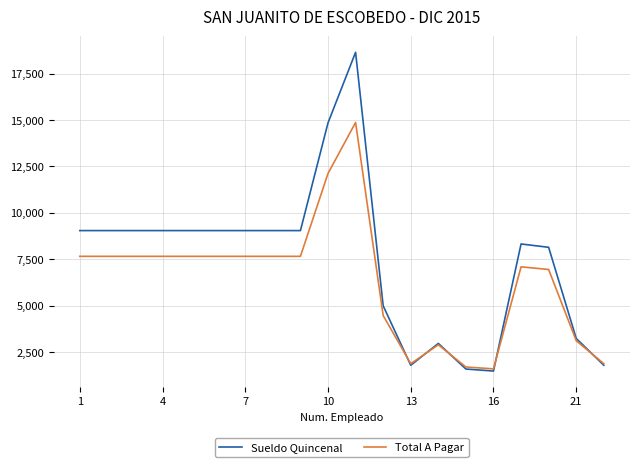

How many values in the Sueldo Quincenal series are below 9047?

9